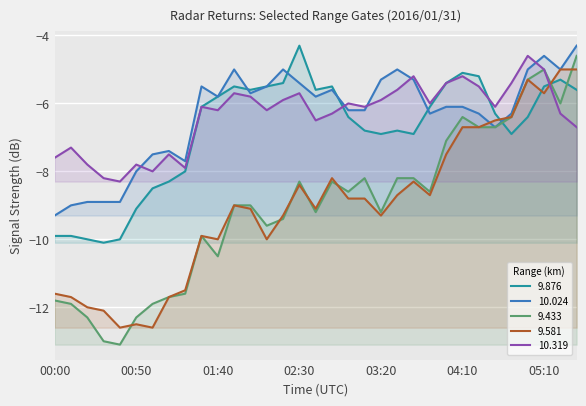

Which series ends up on top after the final intersection of 10.319 and 10.024?

10.024